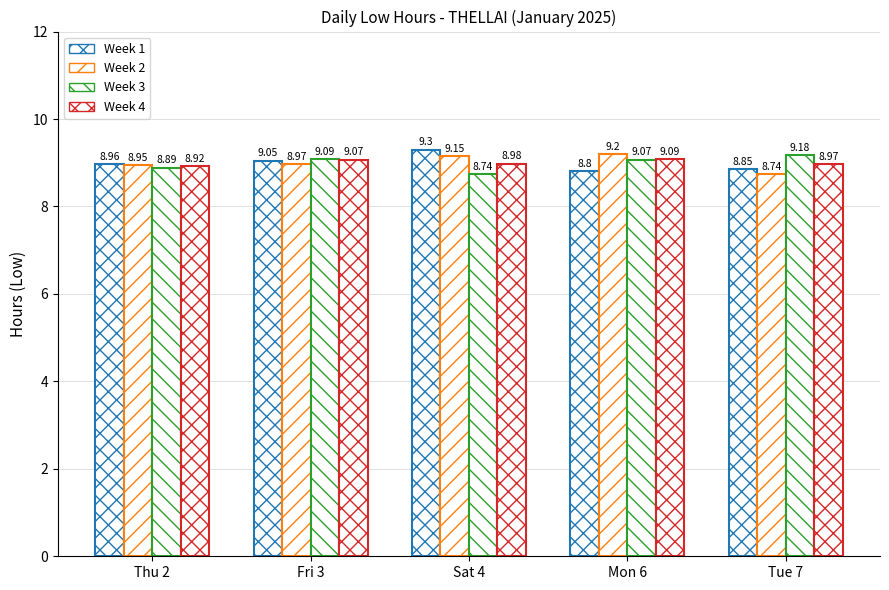

Does the chart contain stacked bars?

No